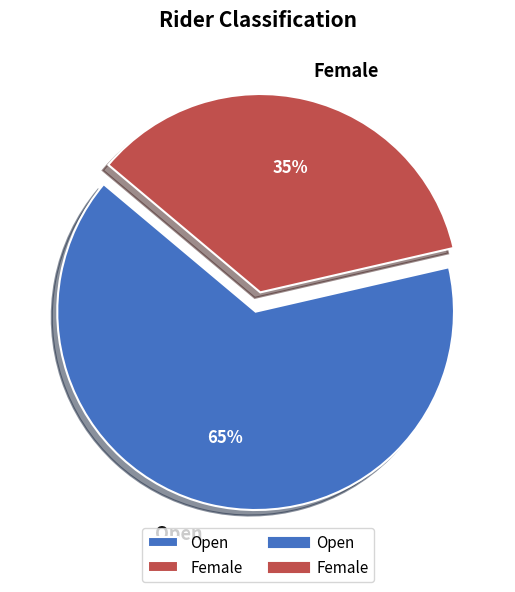

How many segments does this pie chart have?

2